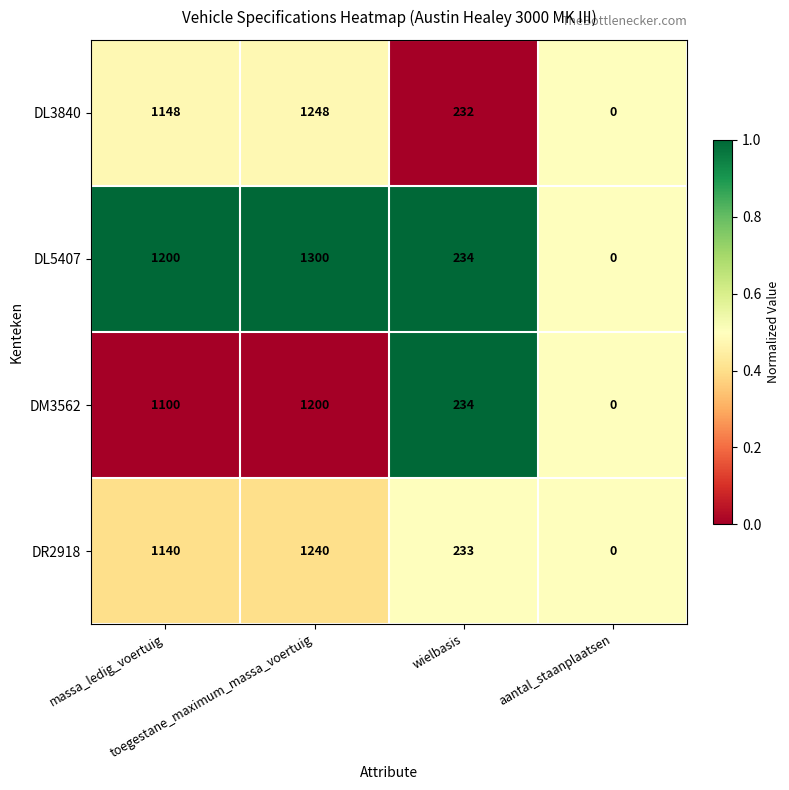

How many values in DL5407 are above zero?

3